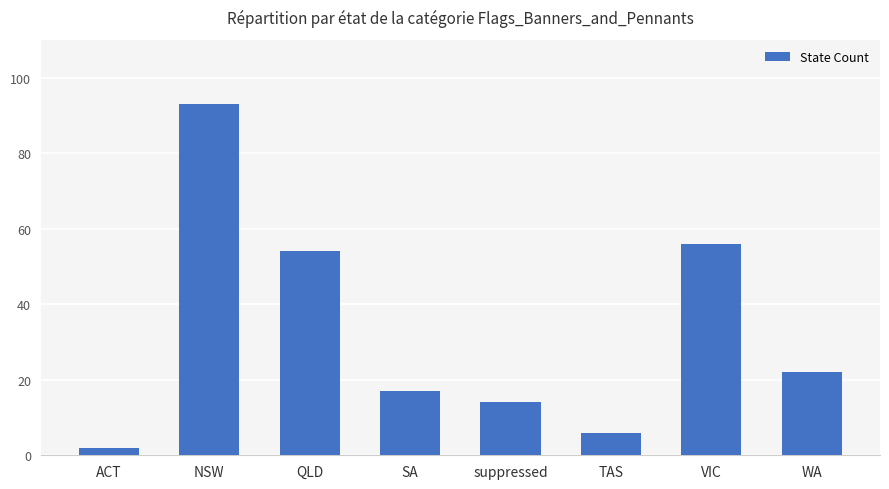

At which category does the chart reach its peak across all series?

NSW